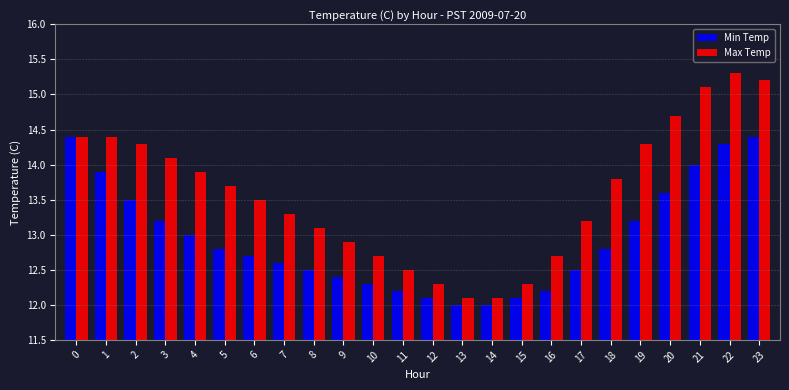

What are all the series names shown in the legend?

Min Temp, Max Temp